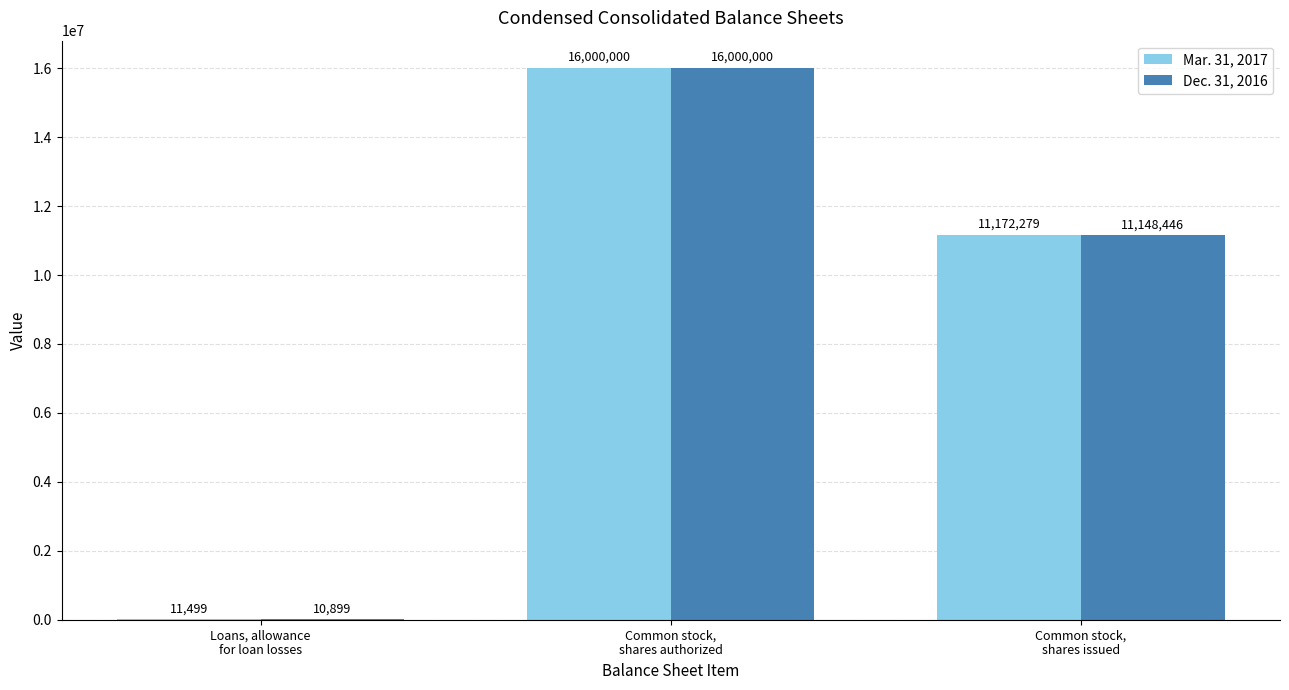

How many Mar. 31, 2017 values are between 11499 and 16000000?

3